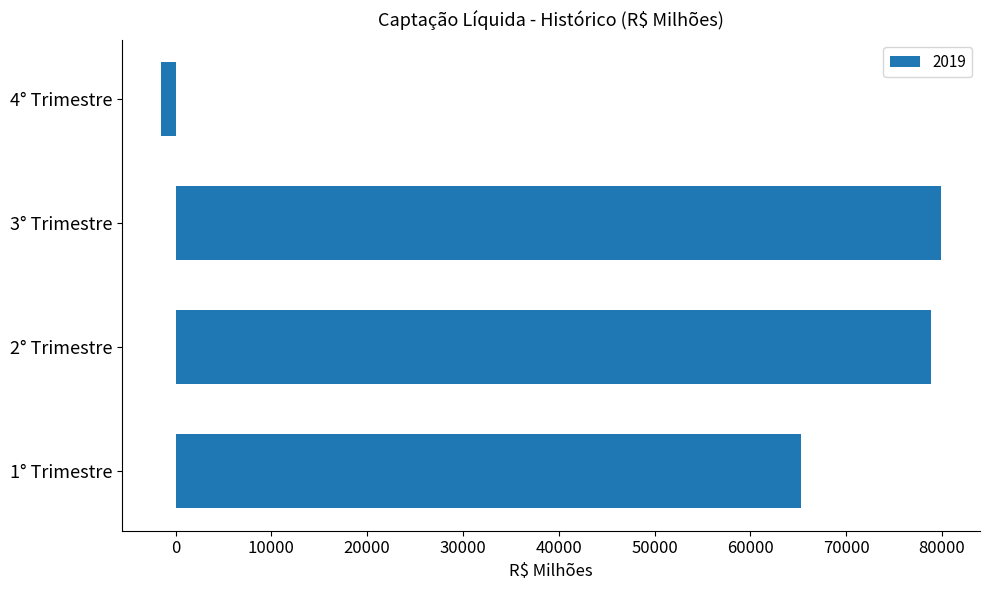

What is the approximate value at 1° Trimestre?

65230.4